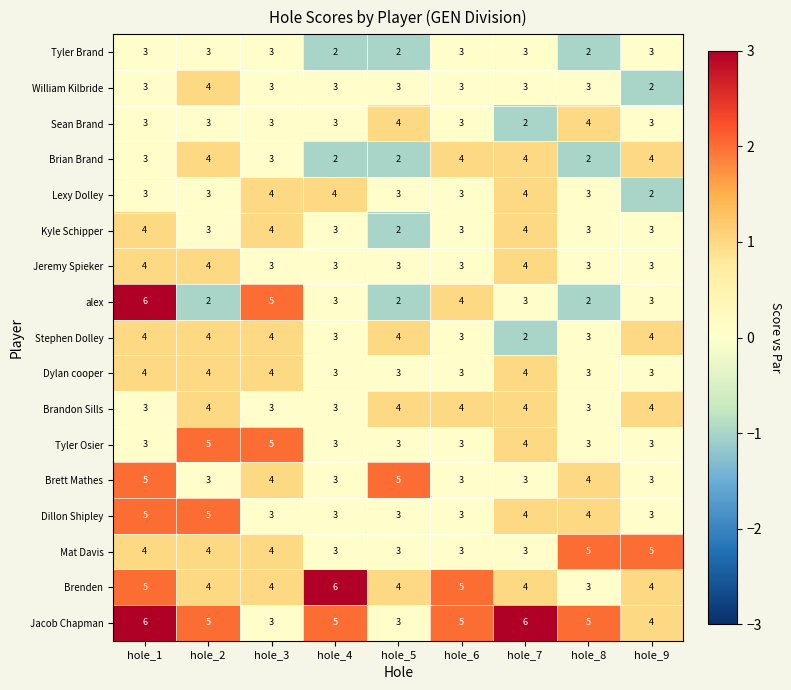

What is the spread (max minus min) of values at hole_9?

3